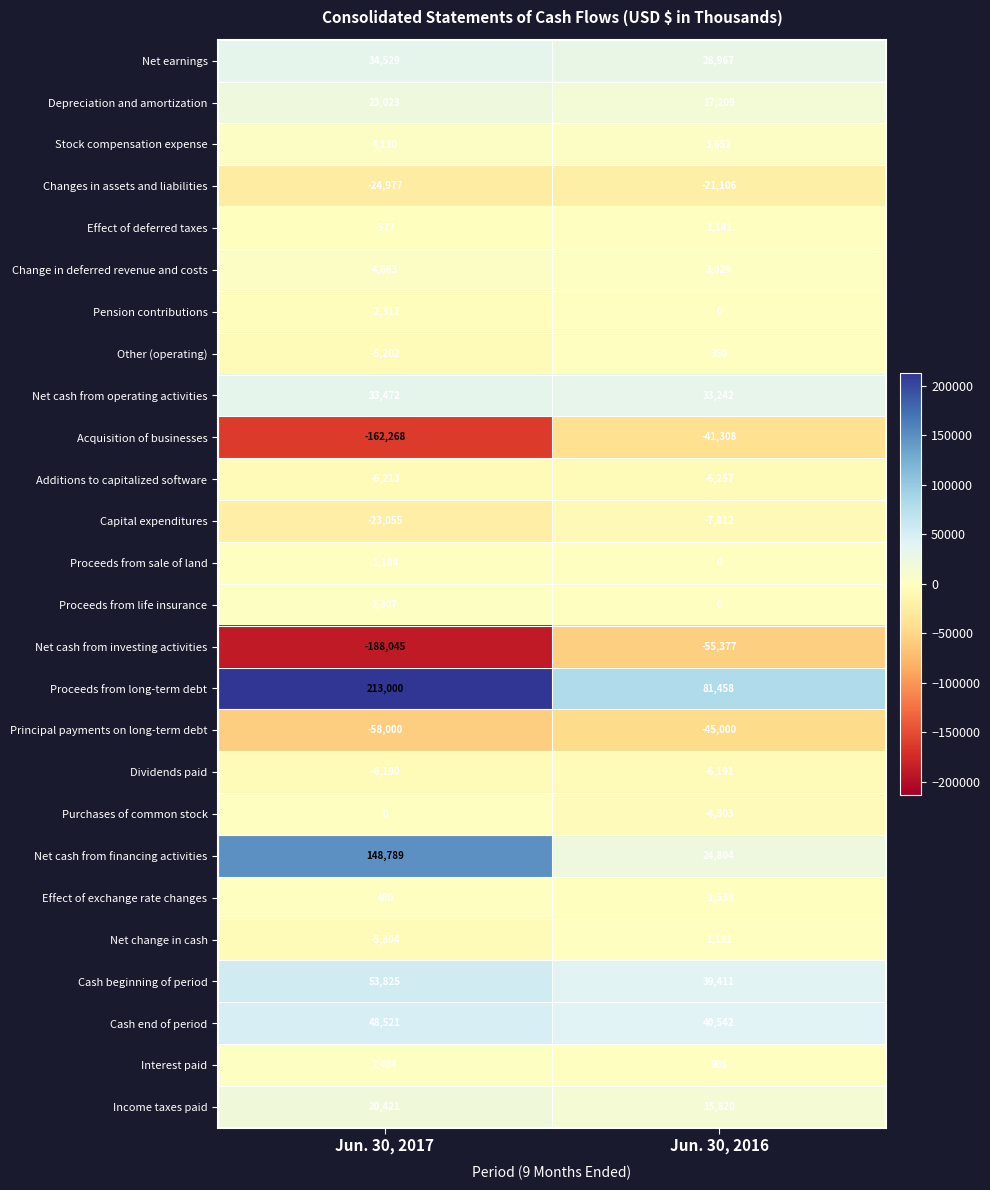

List the labels in order of Depreciation and amortization value, largest first.

Jun. 30, 2017, Jun. 30, 2016